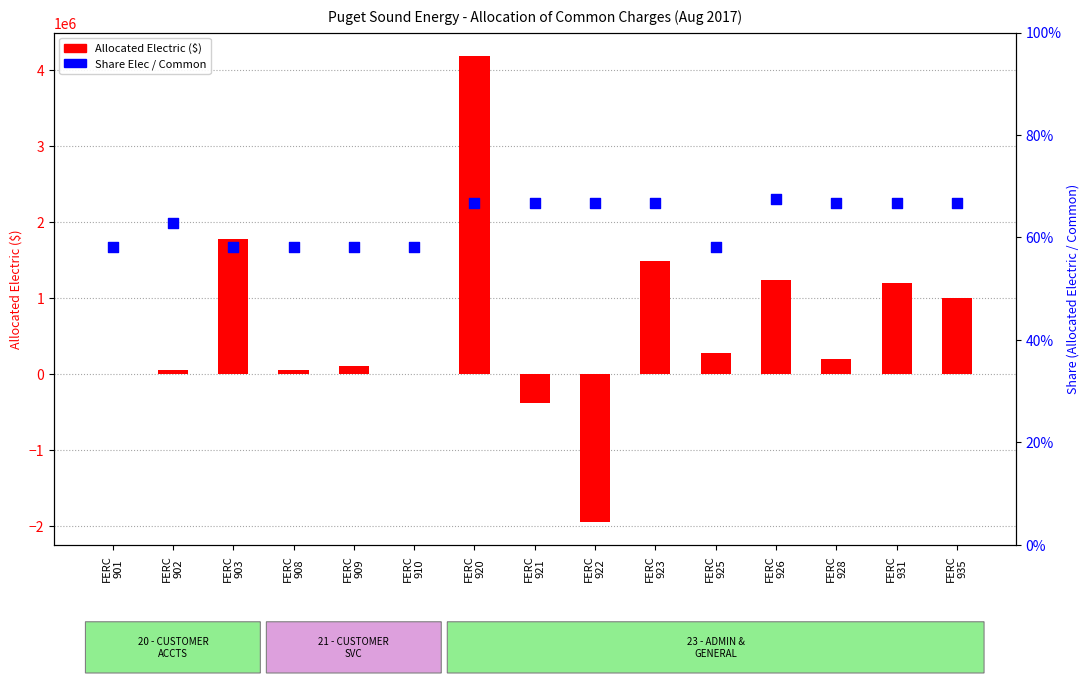

At how many categories does at least one series exceed 3879502?

1